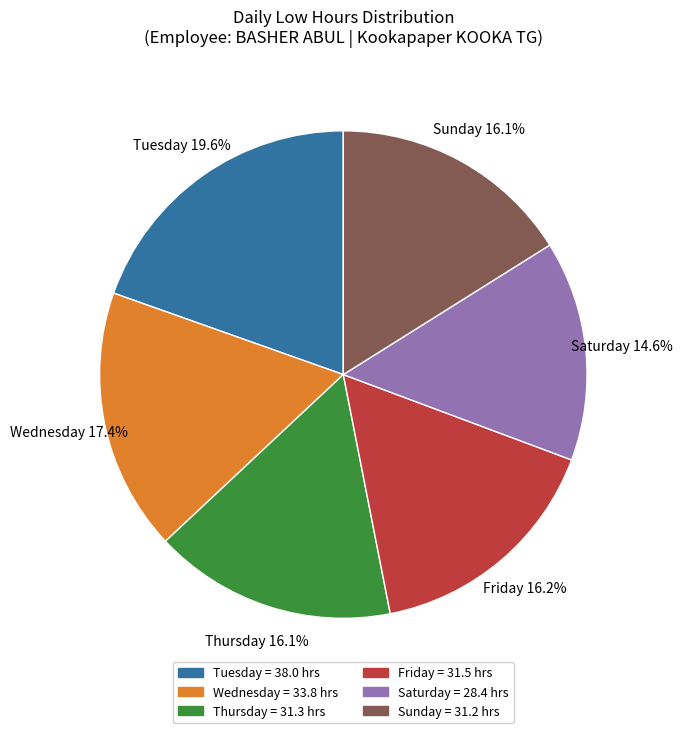

Is there a majority slice in this chart?

No